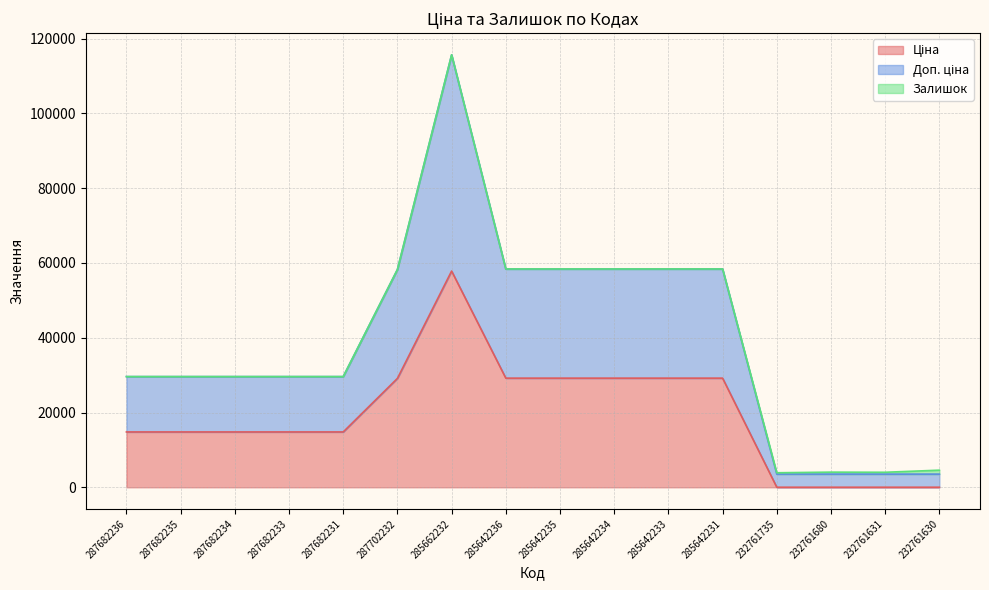

At which category is the sum across all series the highest?

285662232